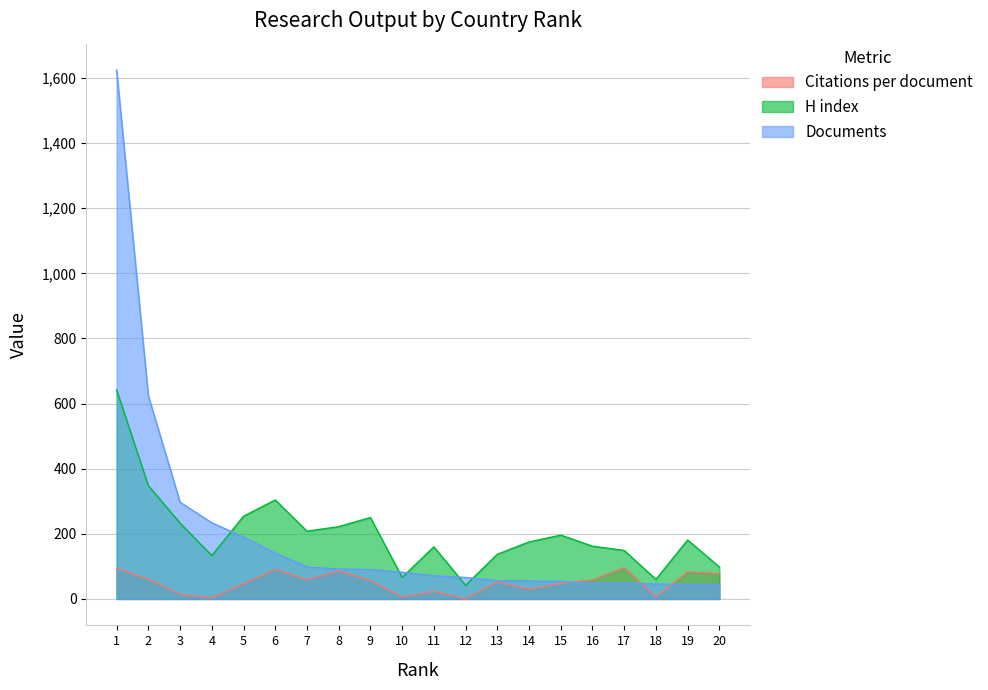

Between 2 and 10, which series saw the biggest shift?

Documents